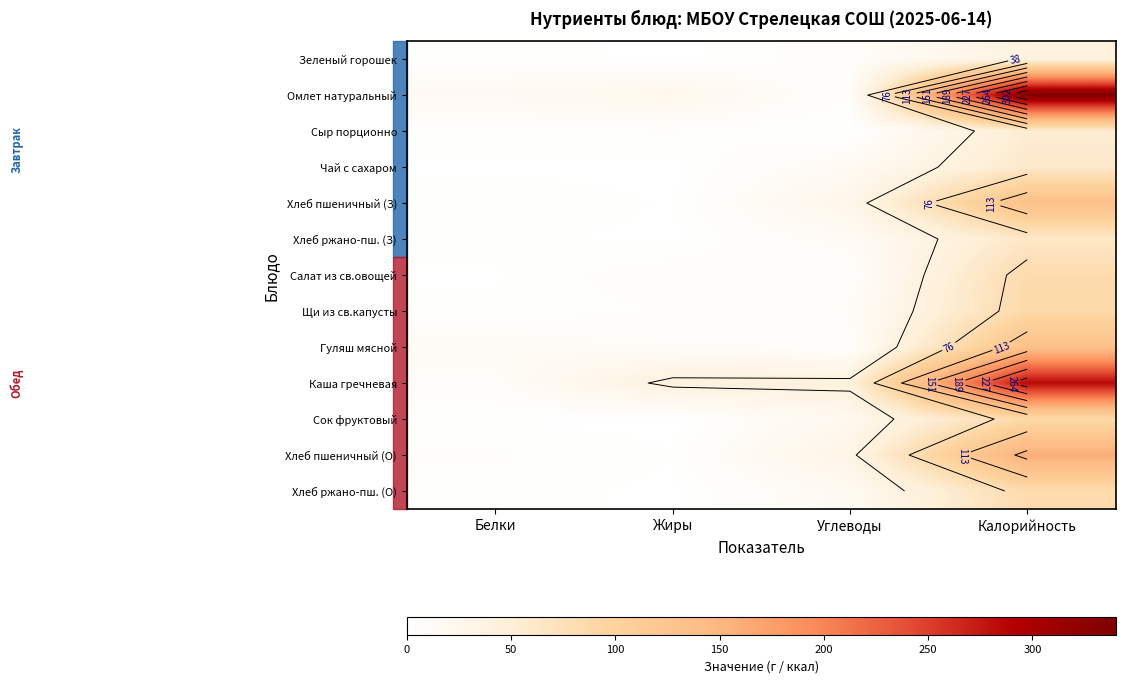

The value of Сыр порционно at Углеводы is 0.0. True or false?

True